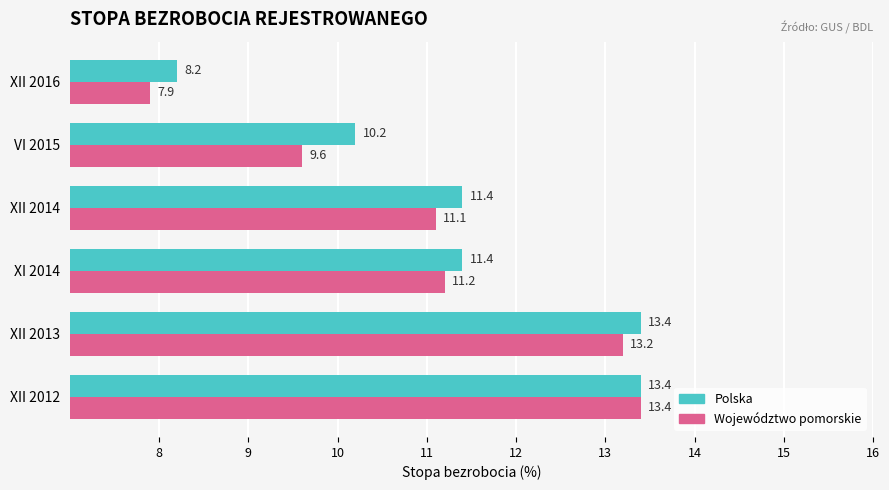

Is it true that Województwo pomorskie equals 5.8 at XI 2014?

False